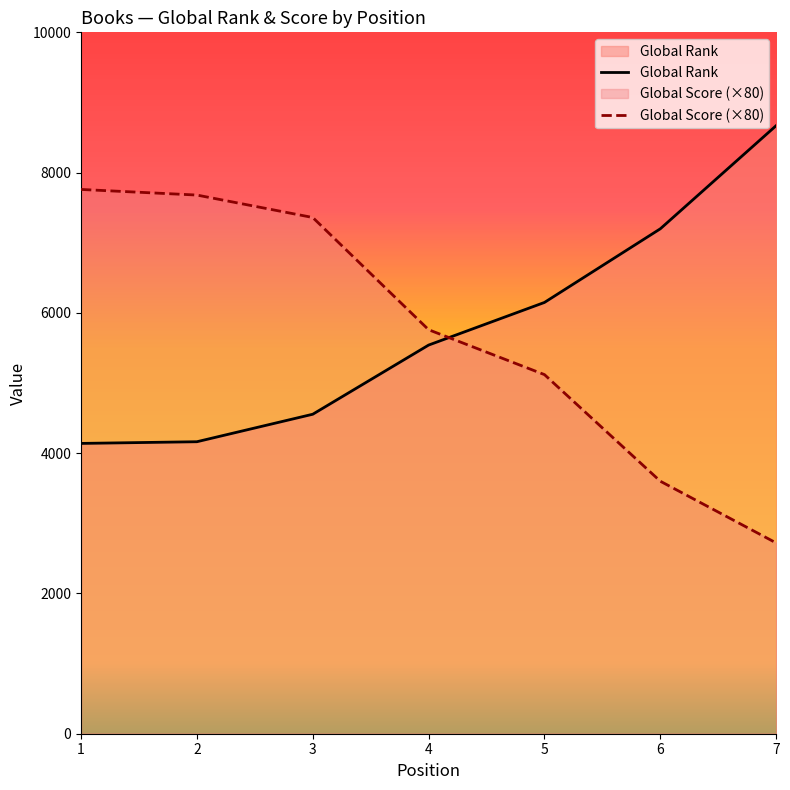

Which series has the largest range (max minus min)?

Global Score (×80)